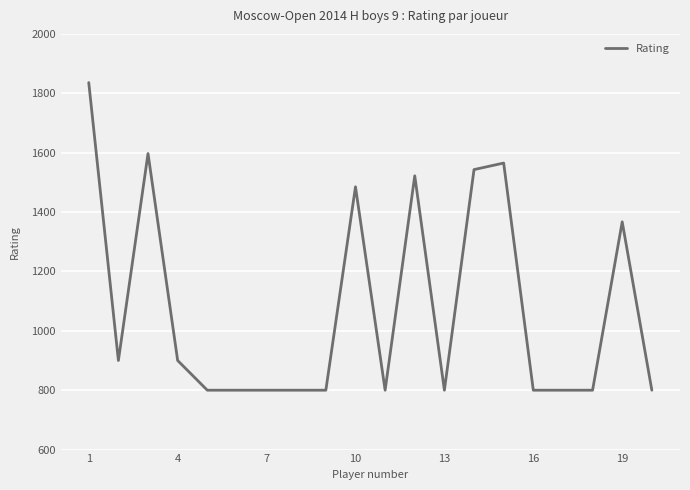

How many series are shown in this chart?

1